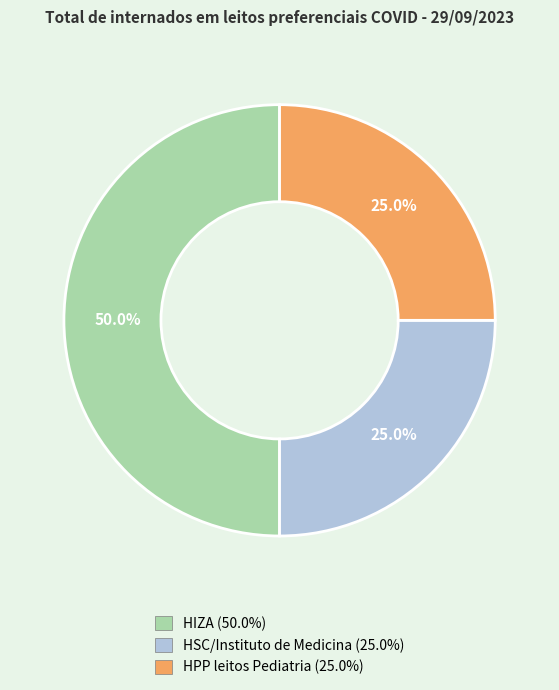

Does HSC/Instituto de Medicina represent more than half of the total?

No